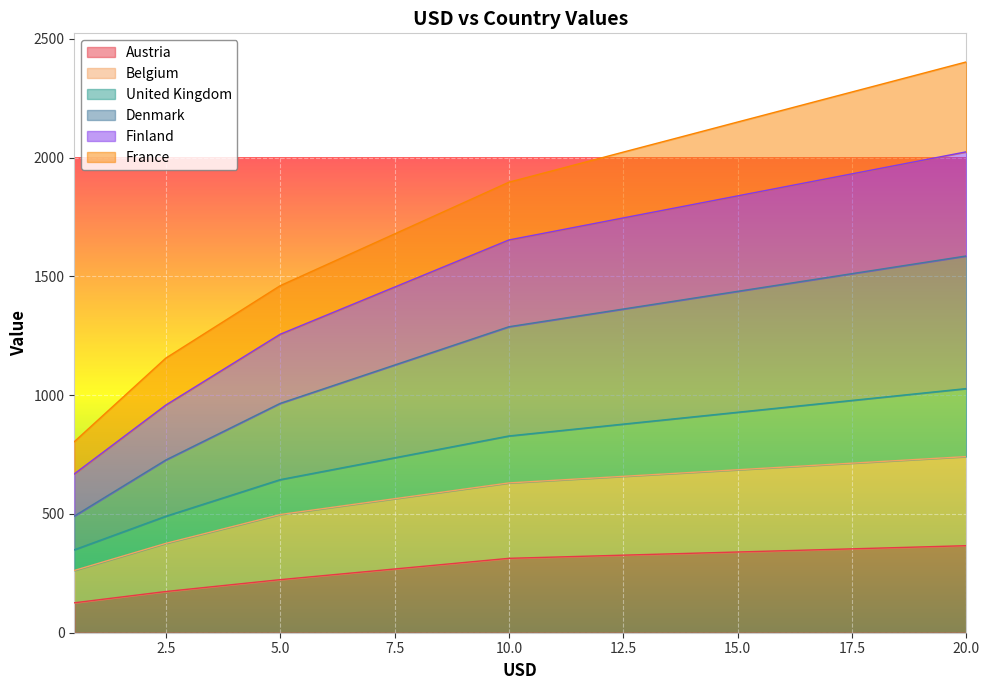

True or false: Denmark and United Kingdom cross at least once.

False